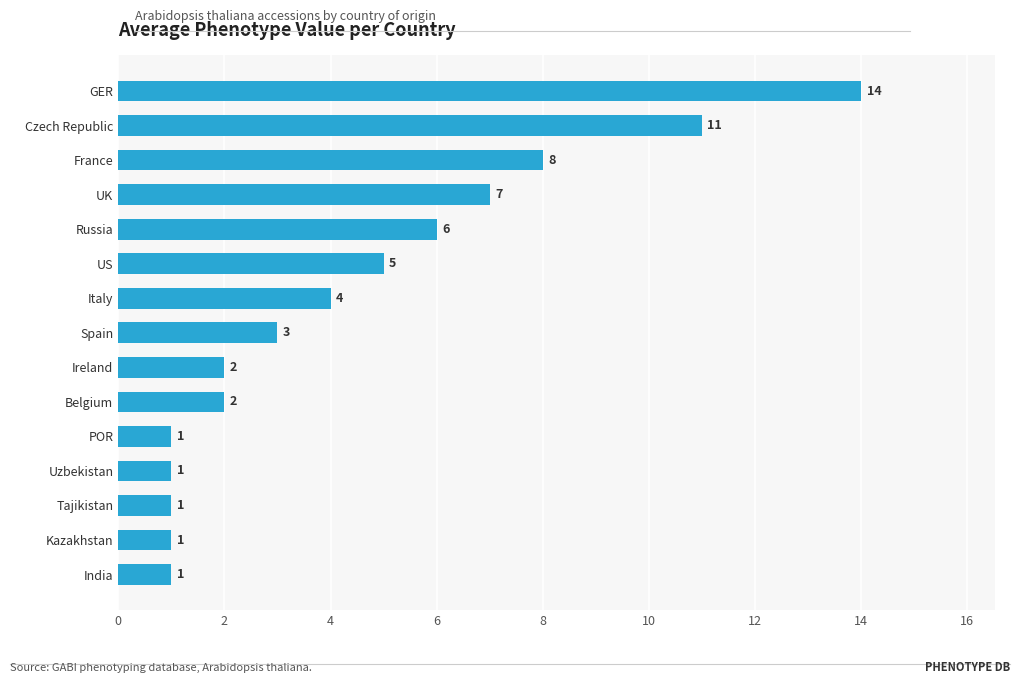

How many data points are less than 3?

7